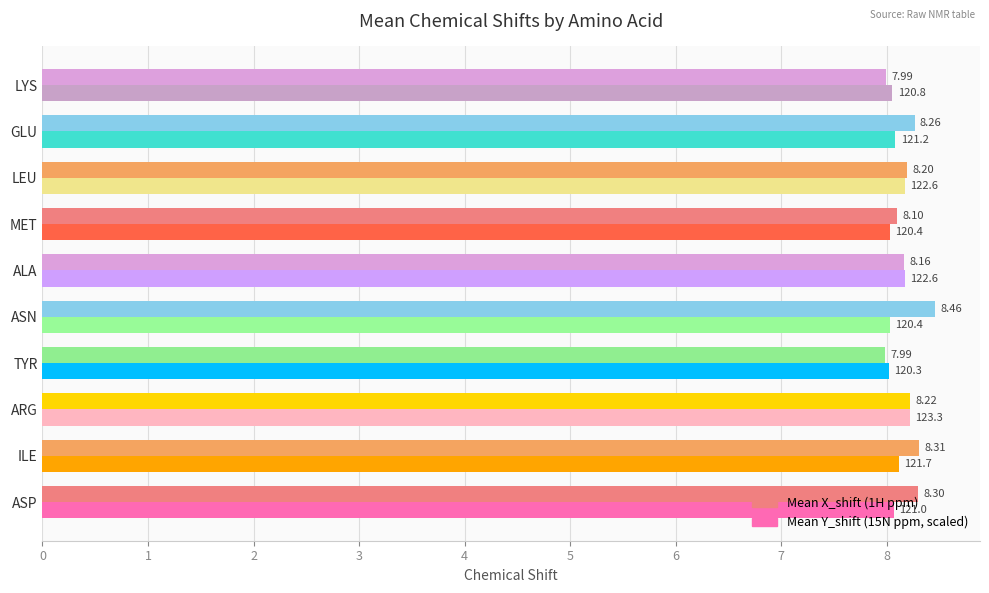

What is the total value across all series at ASP?

16.4